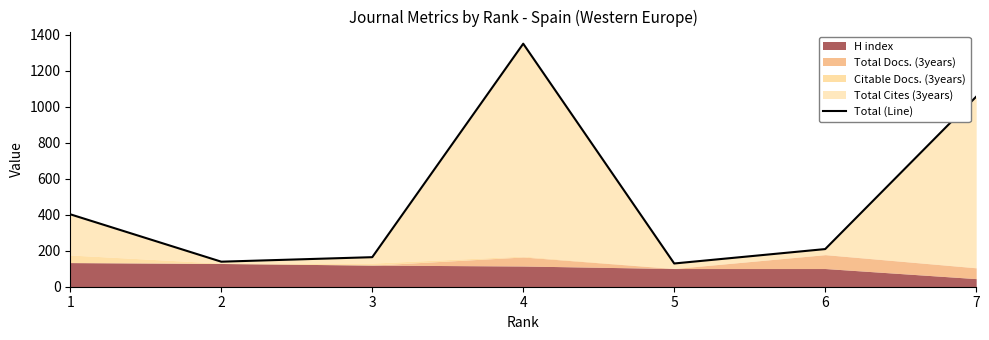

What is the smallest value displayed?

129